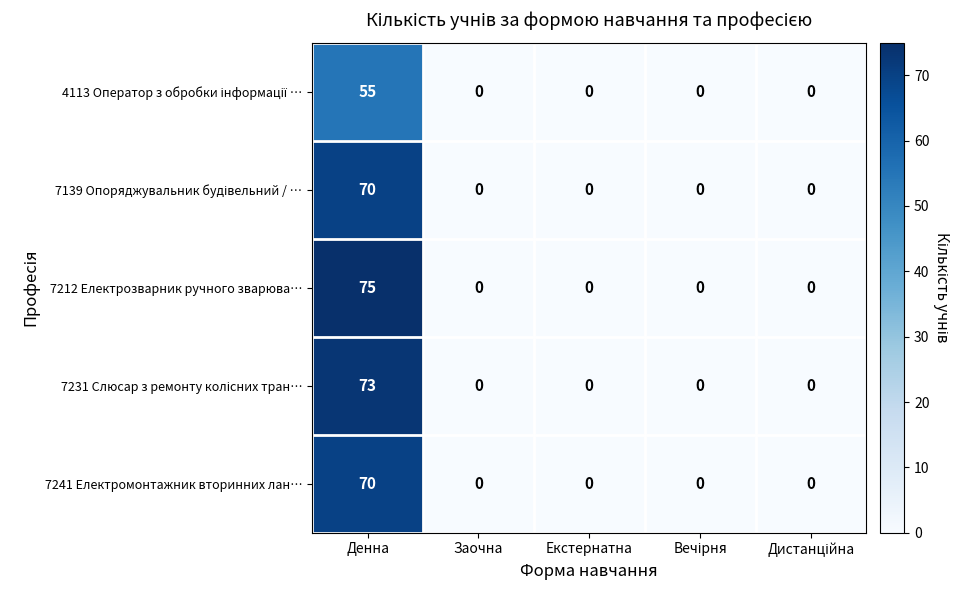

What is the greatest value displayed?

75